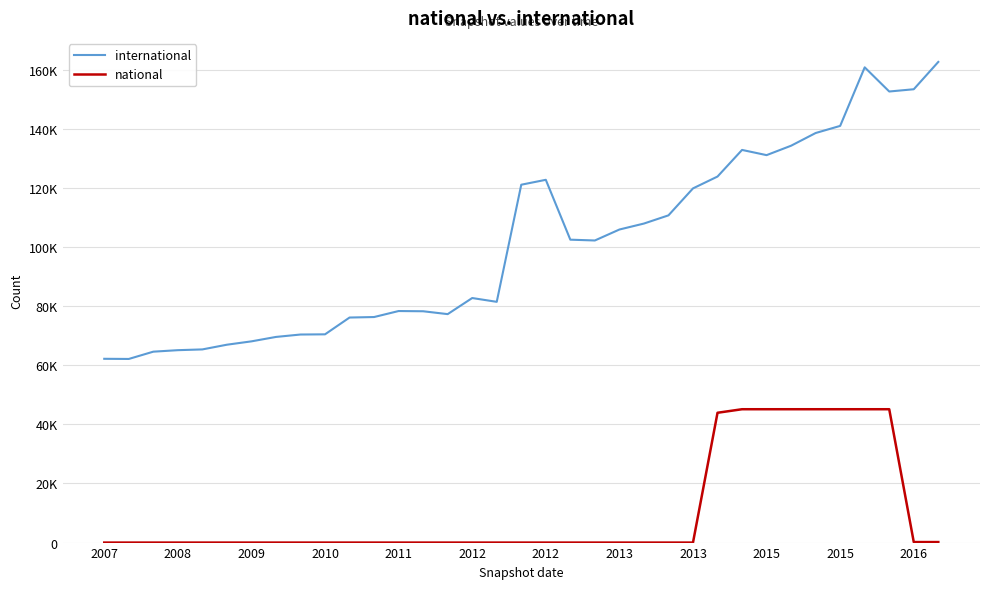

Does the chart display data point markers on the line(s)?

No